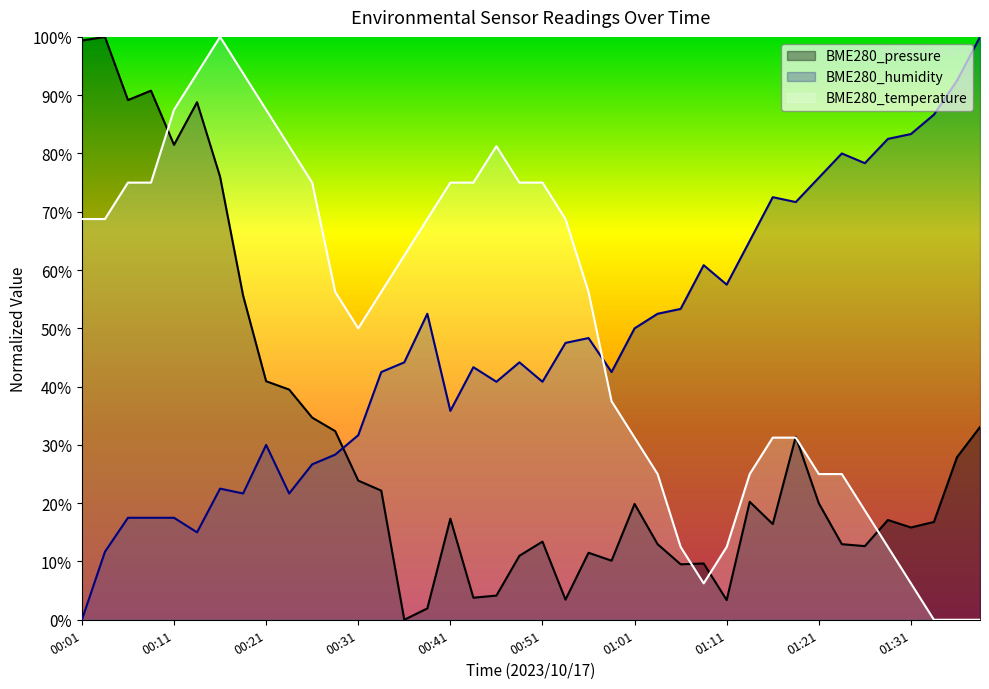

What is the label of the 1st point from the right?

01:38